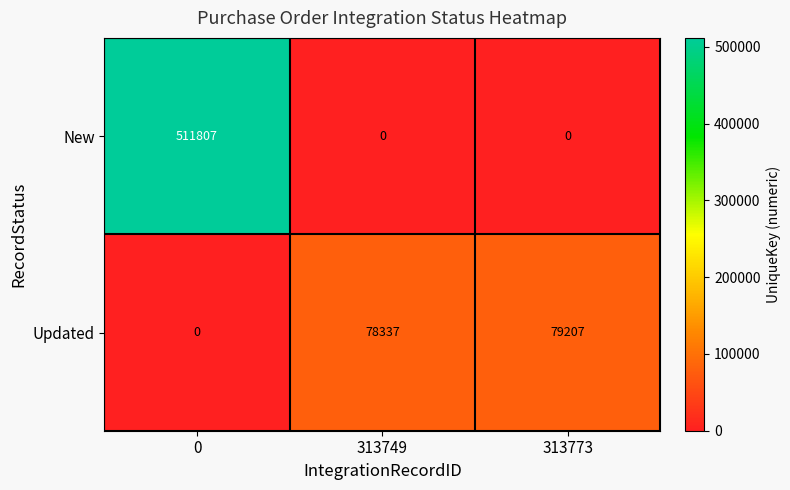

What is the maximum value for Updated?

79207